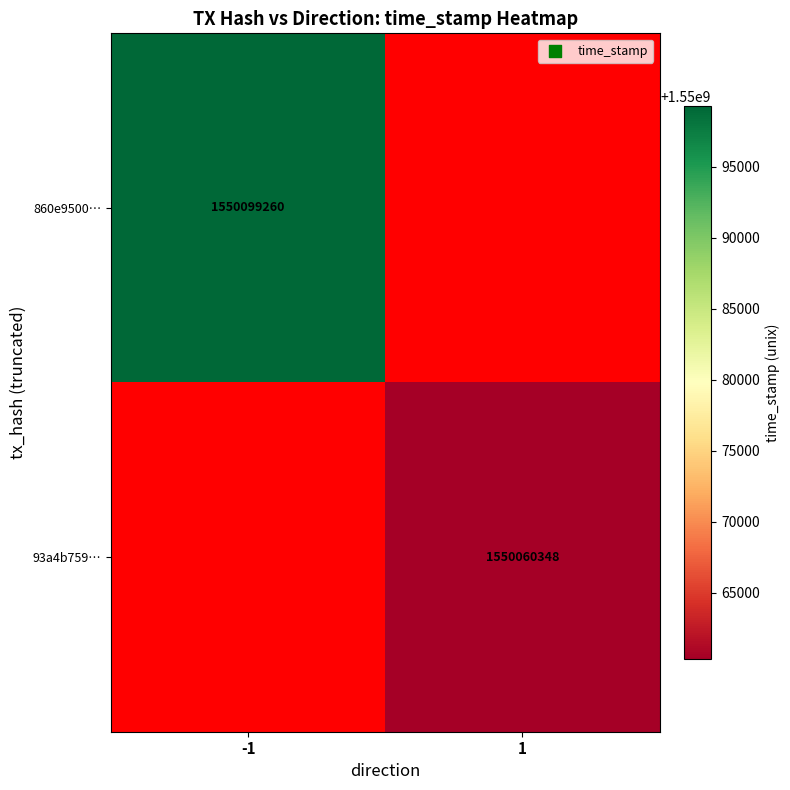

The 93a4b759… series shows 878901878 at 1. True or false?

False